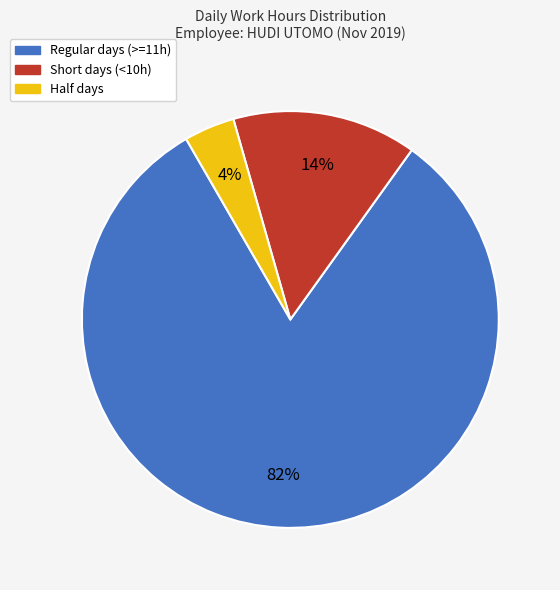

To the nearest percent, what is the average slice percentage?

33%